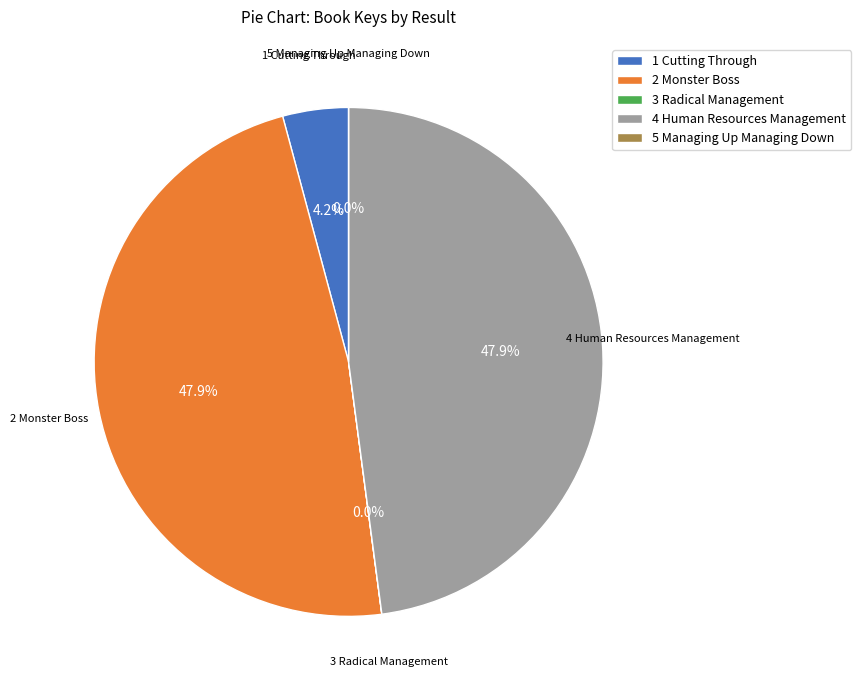

How many slices are in this pie chart?

5